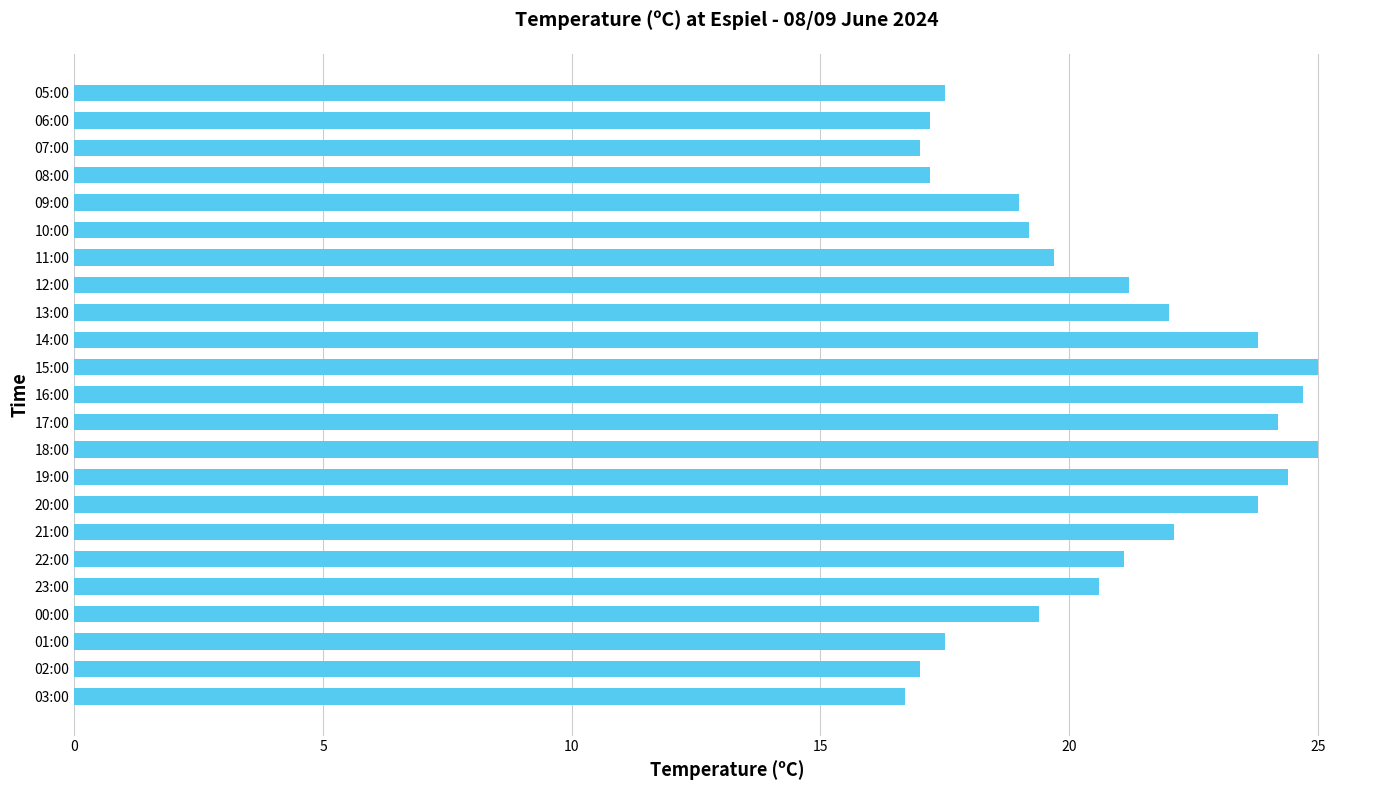

What is the average value?

20.7